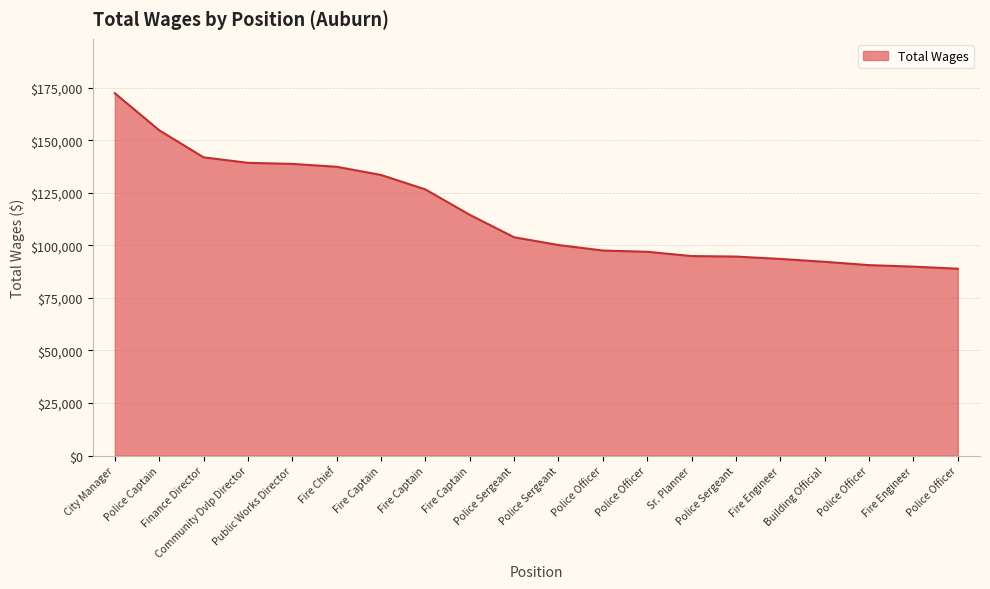

How many lines are shown in the chart?

1